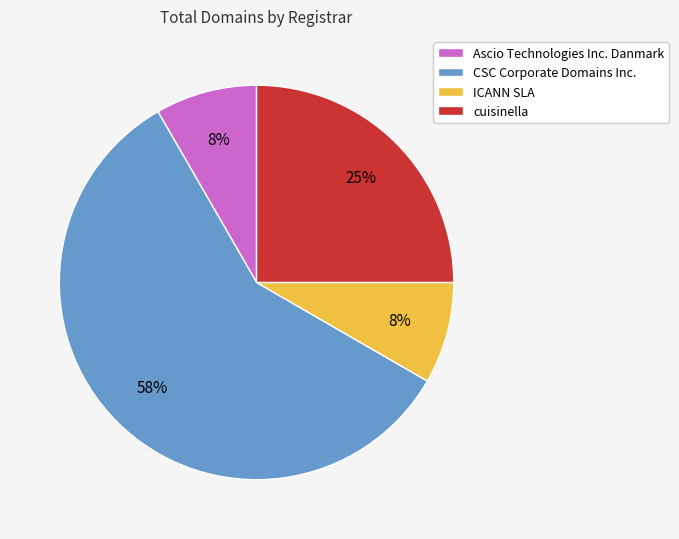

Which slice is the largest?

CSC Corporate Domains Inc.